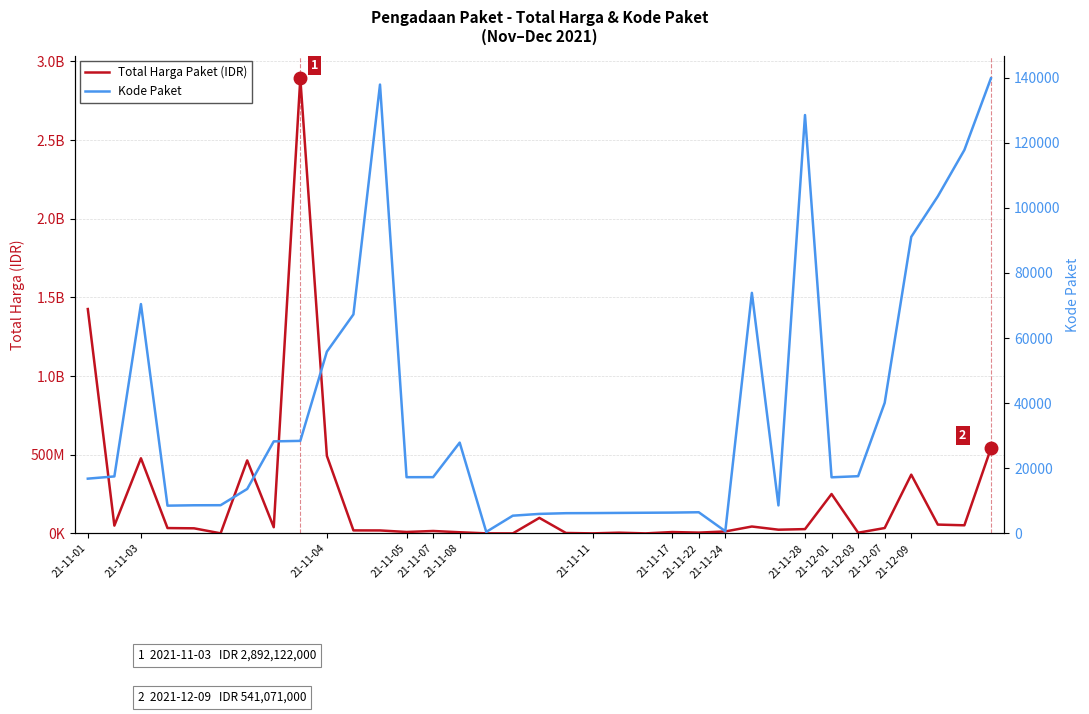

What is the spread (max minus min) of values at 18?

2765786